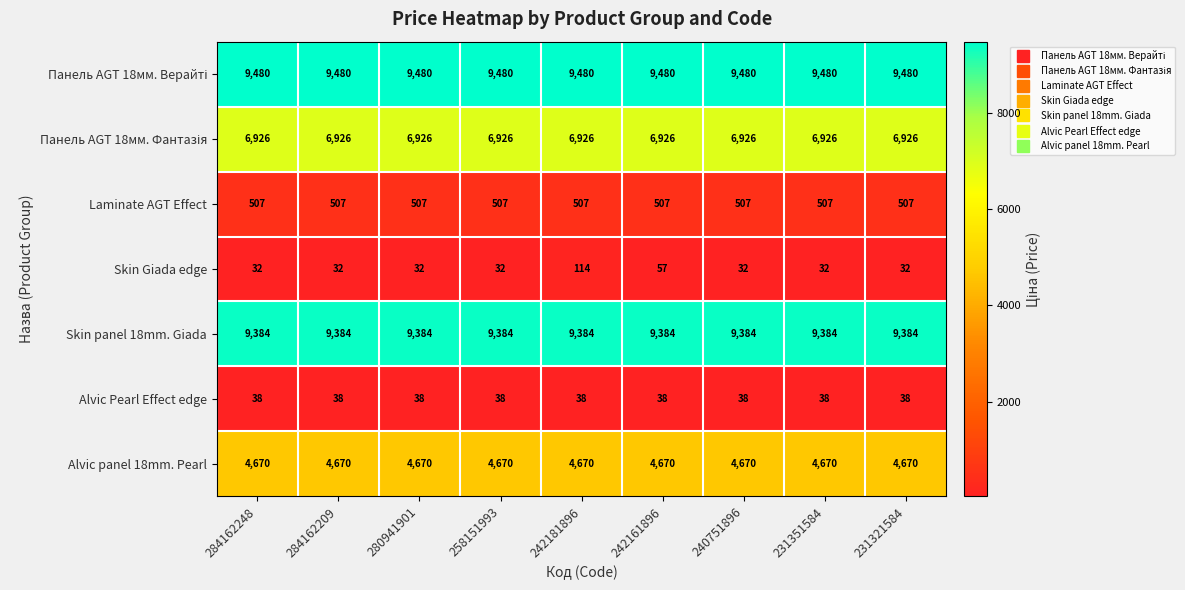

What is the total value across all series at 258151993?

31037